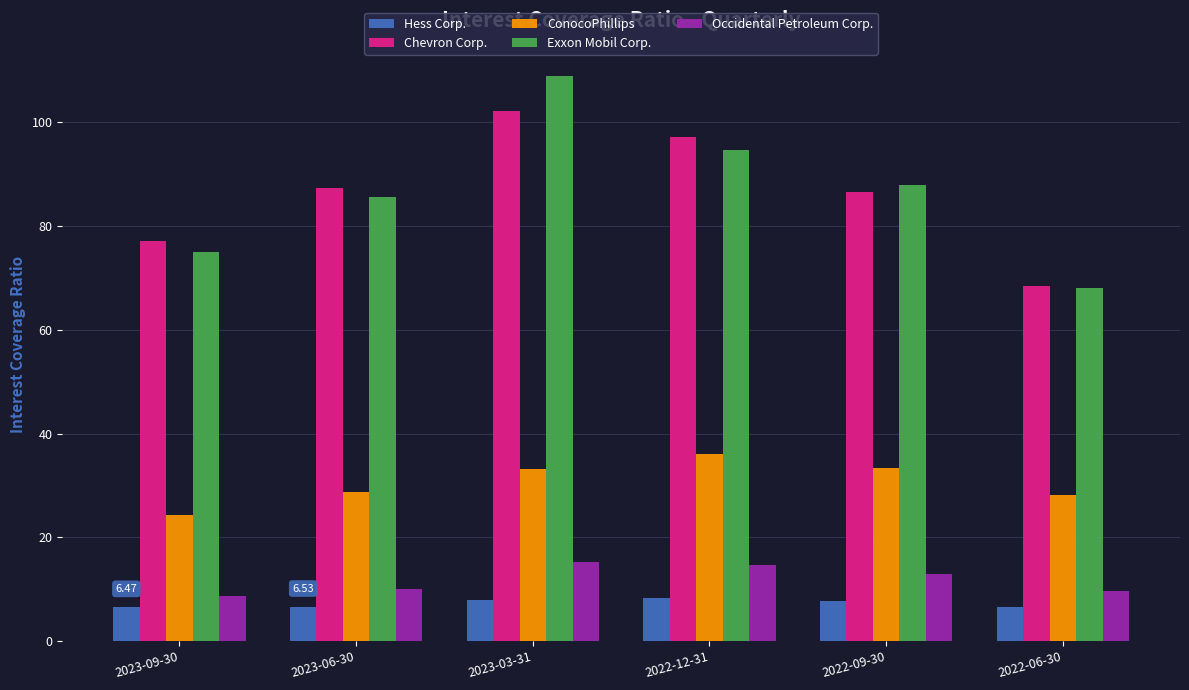

What value does the Chevron Corp. series have at 2023-09-30?

77.1